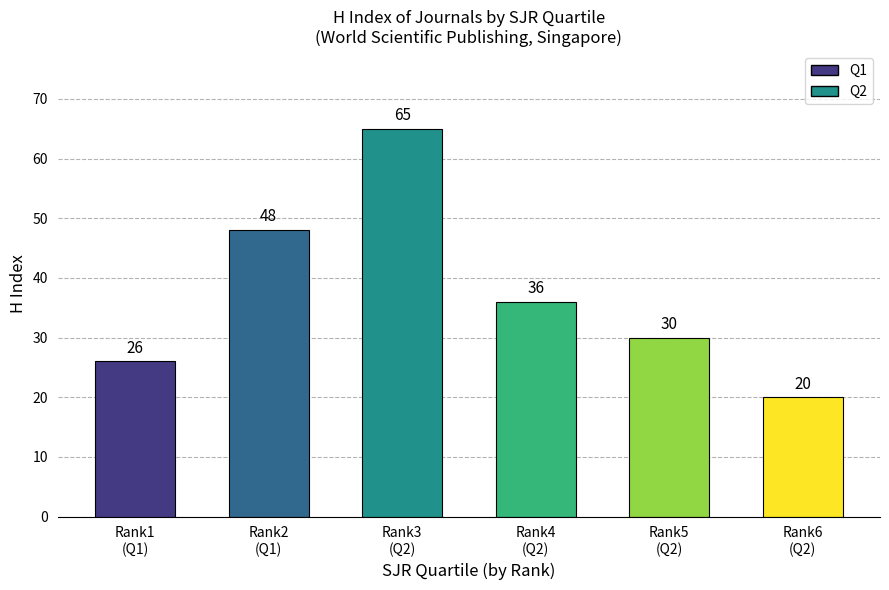

What is the smallest value displayed?

20